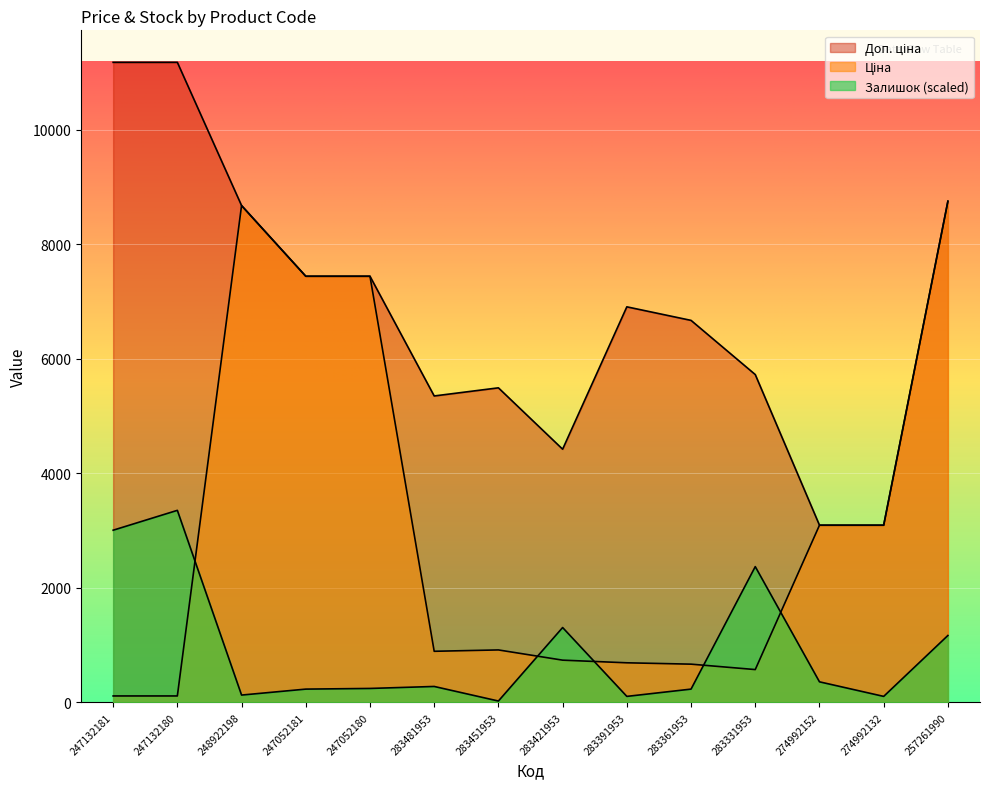

True or false: Залишок and Доп. ціна intersect in this chart.

False